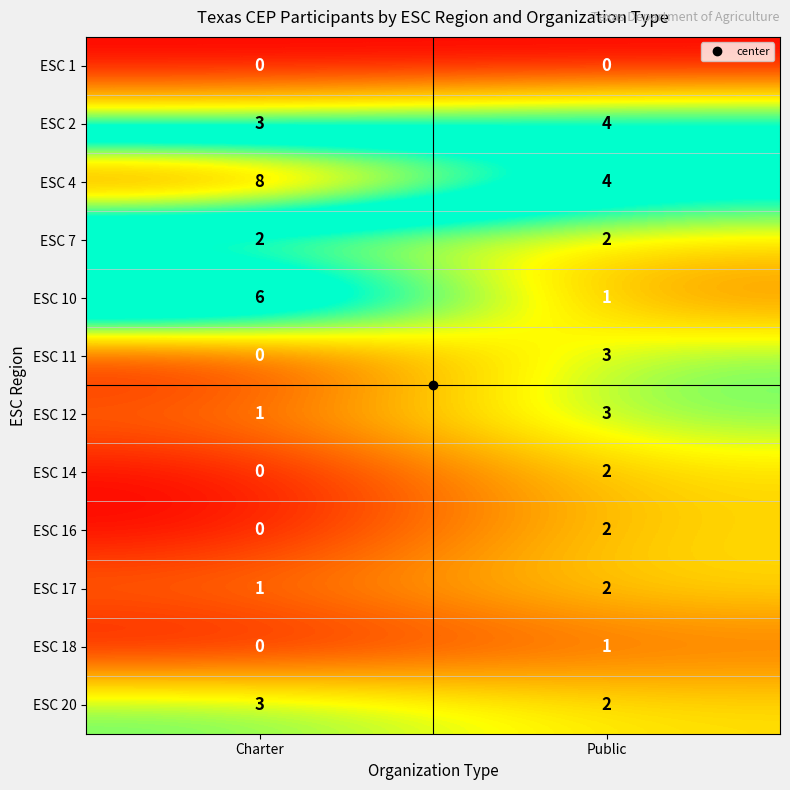

At how many categories does at least one series exceed 6?

1